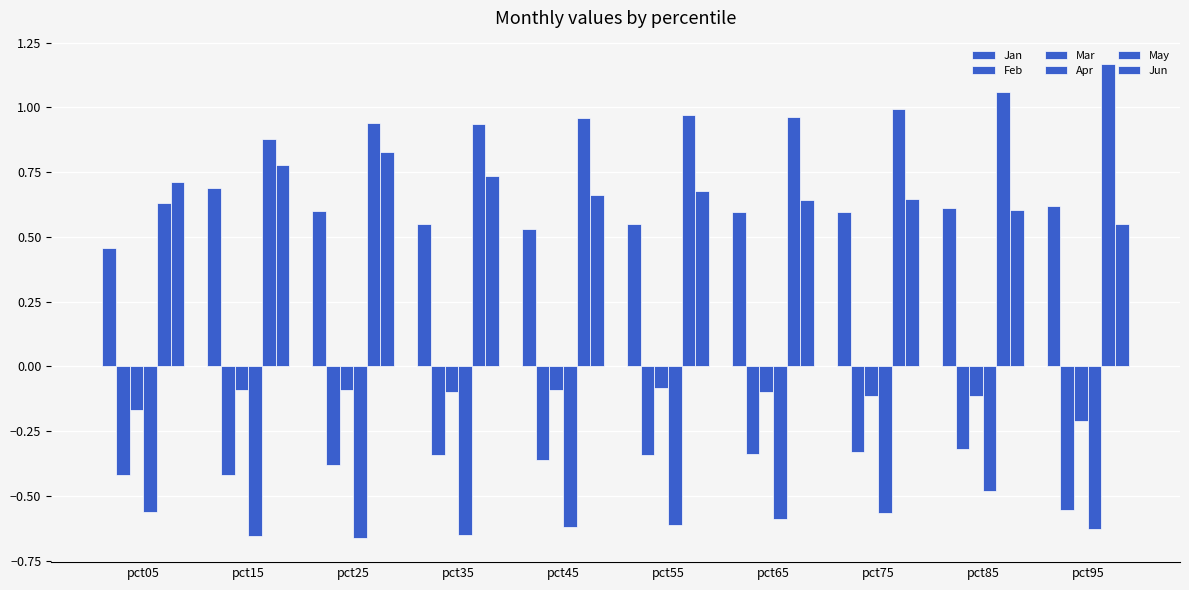

Which category has the highest value in the Mar series?

pct55